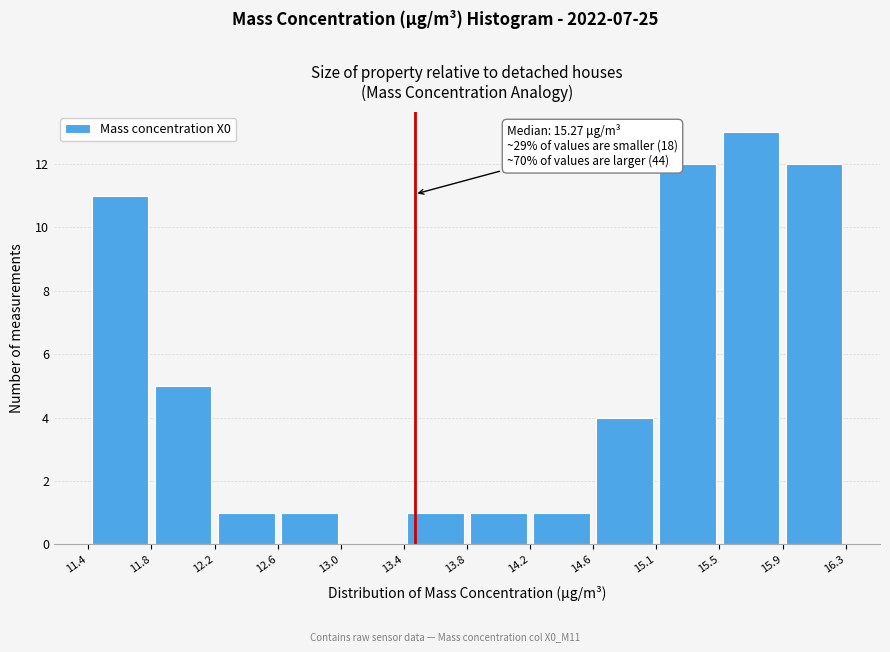

Over which range of the x-axis is the bar tallest?

15.5 to 15.9